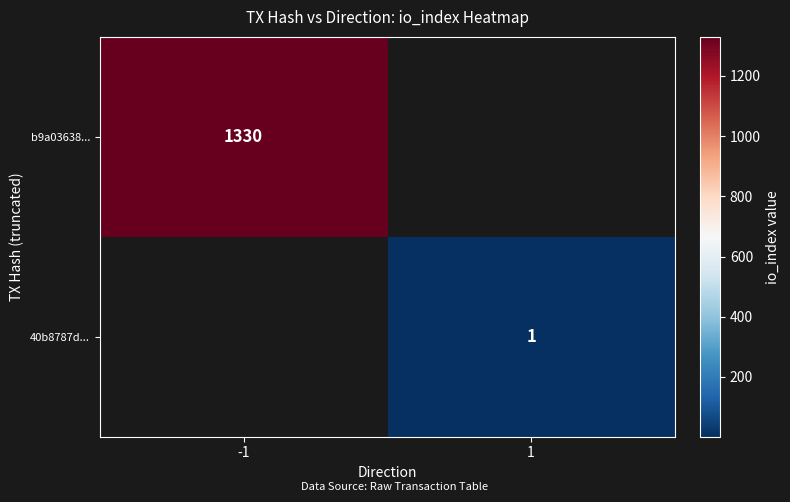

The value of 40b8787d... at 1 is 0. True or false?

False